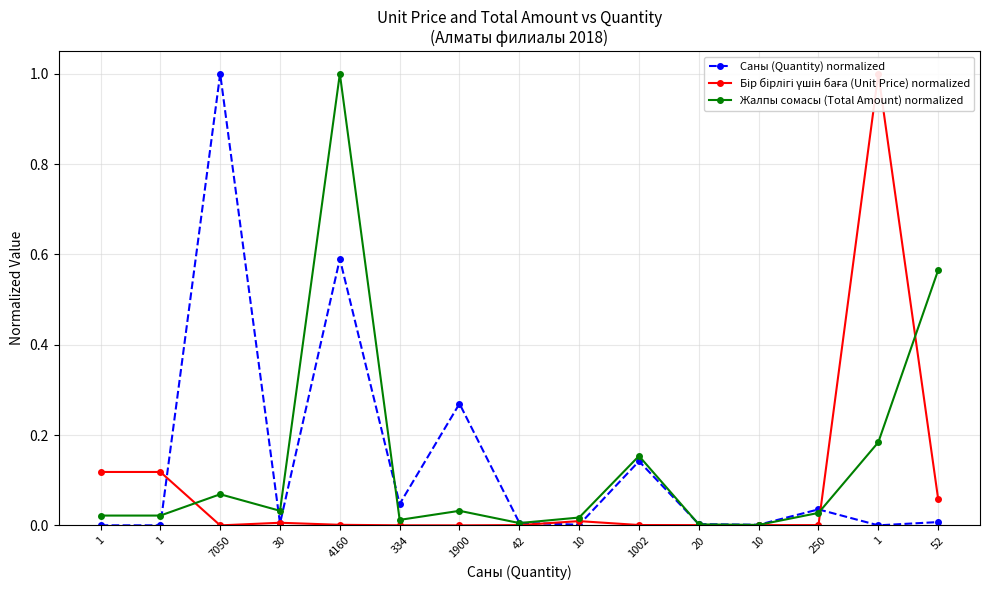

Which has a higher value, 4160 or 10?

4160